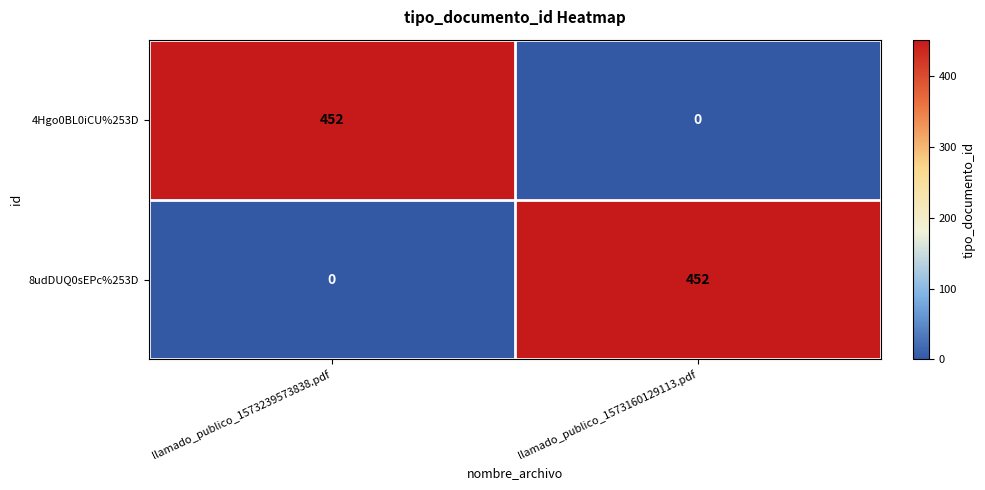

True or false: 8udDUQ0sEPc%253D has a value of 277 at llamado_publico_1573239573838.pdf.

False